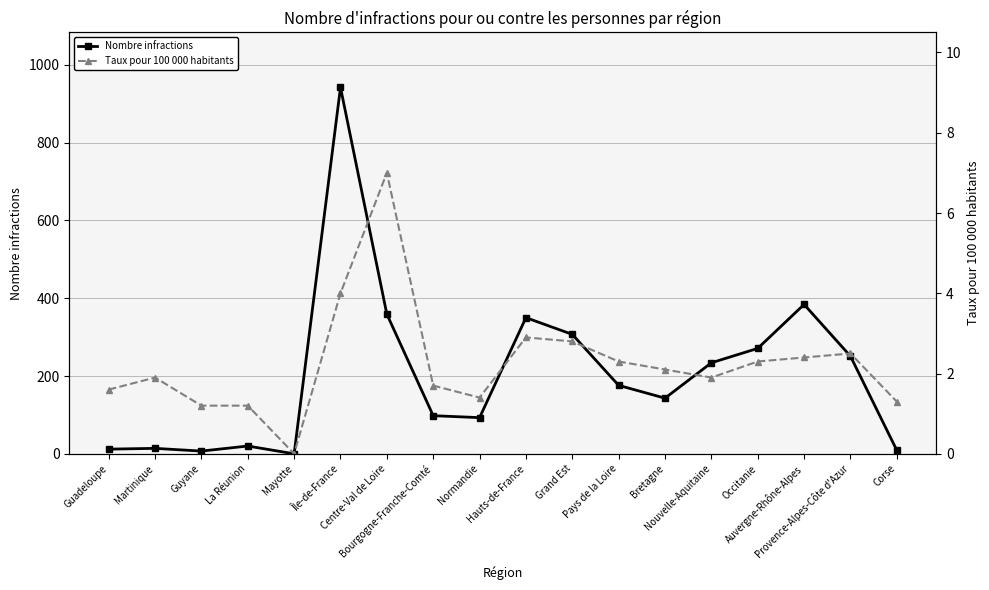

True or false: Nombre infractions has more than 1 interior local peaks.

True